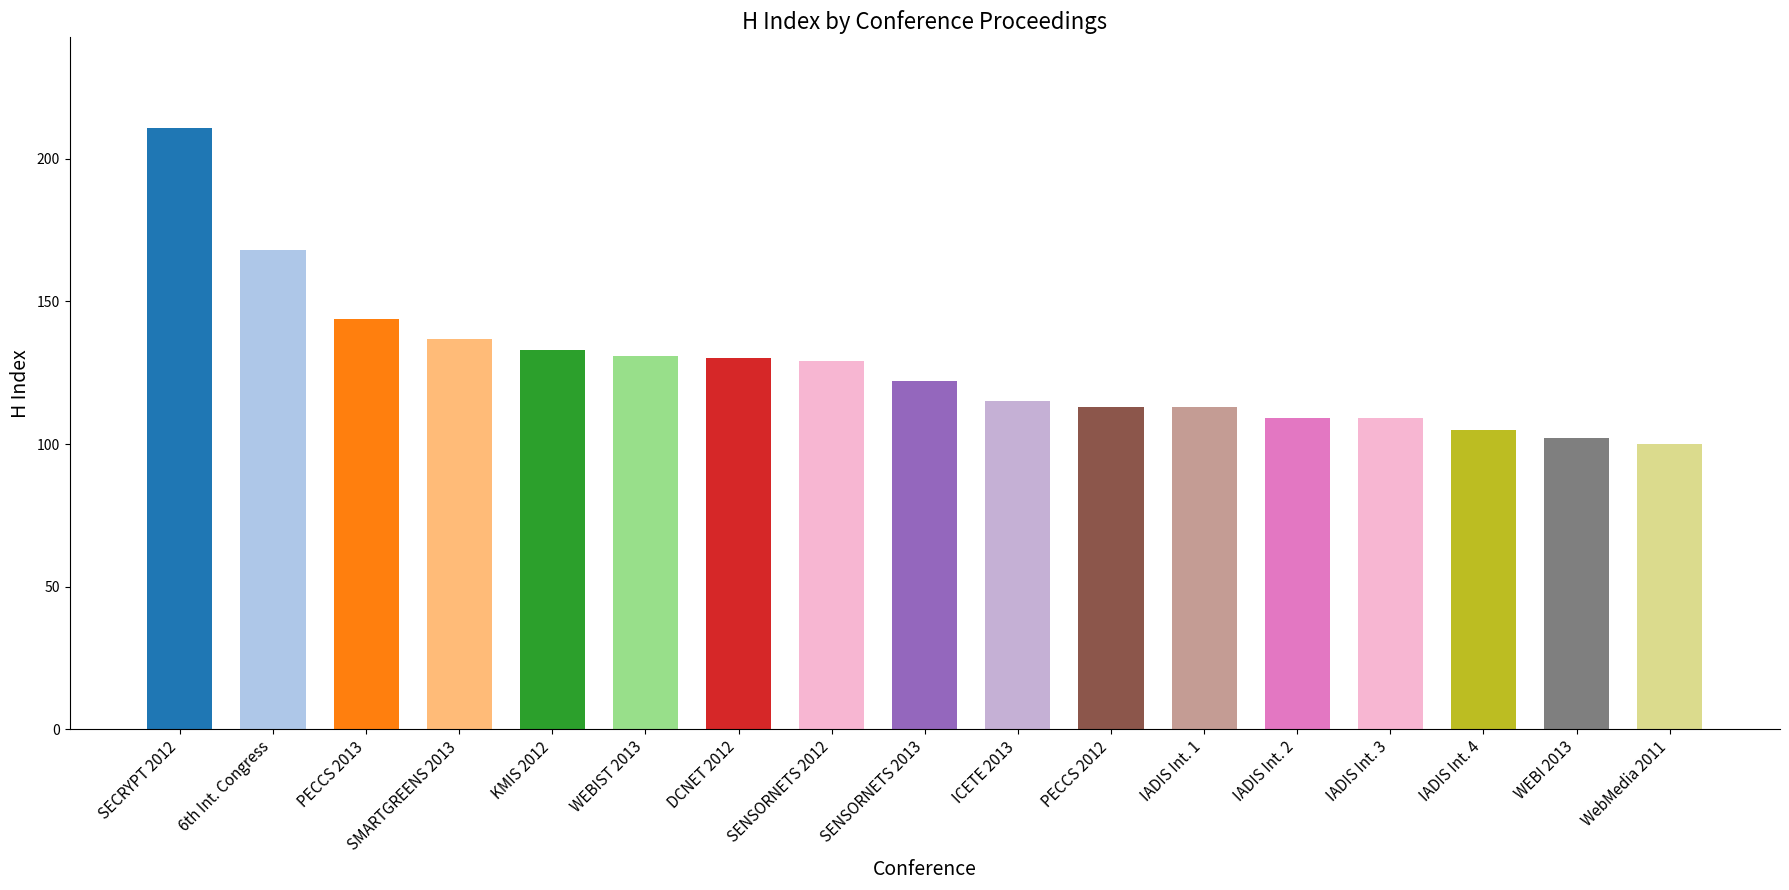

What is the minimum value shown in the chart?

100